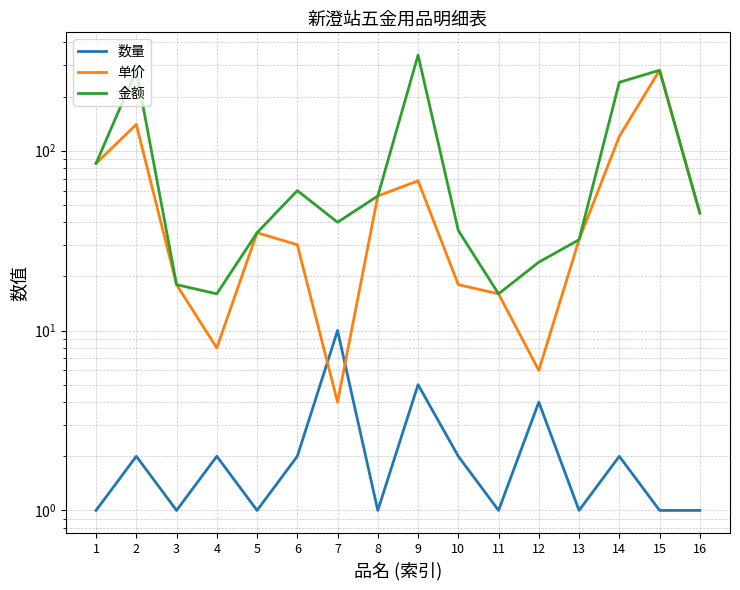

How many data points in 单价 are above 35?

7